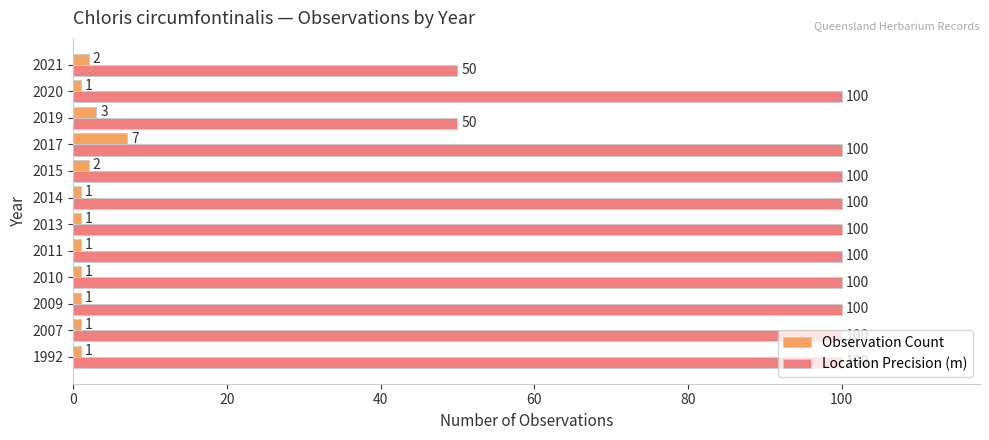

Is the value of Location Precision (m) at 2015 greater than the value of Observation Count at 2021?

Yes